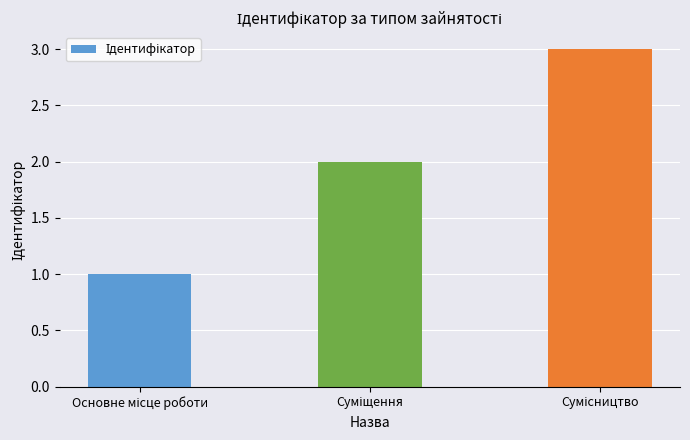

What is the maximum value shown in the chart?

3